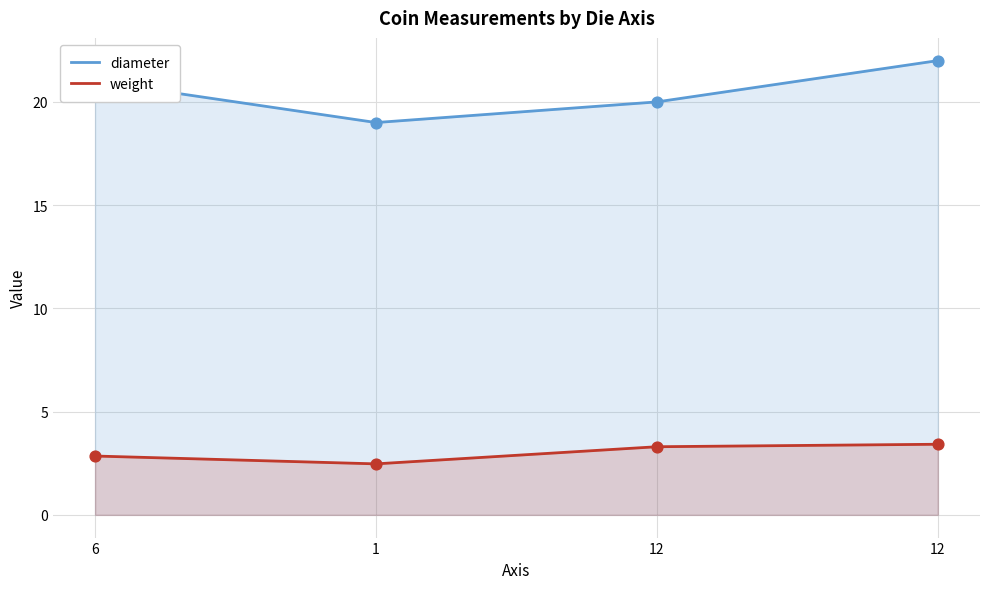

What is the total value across all series at 12?

23.3